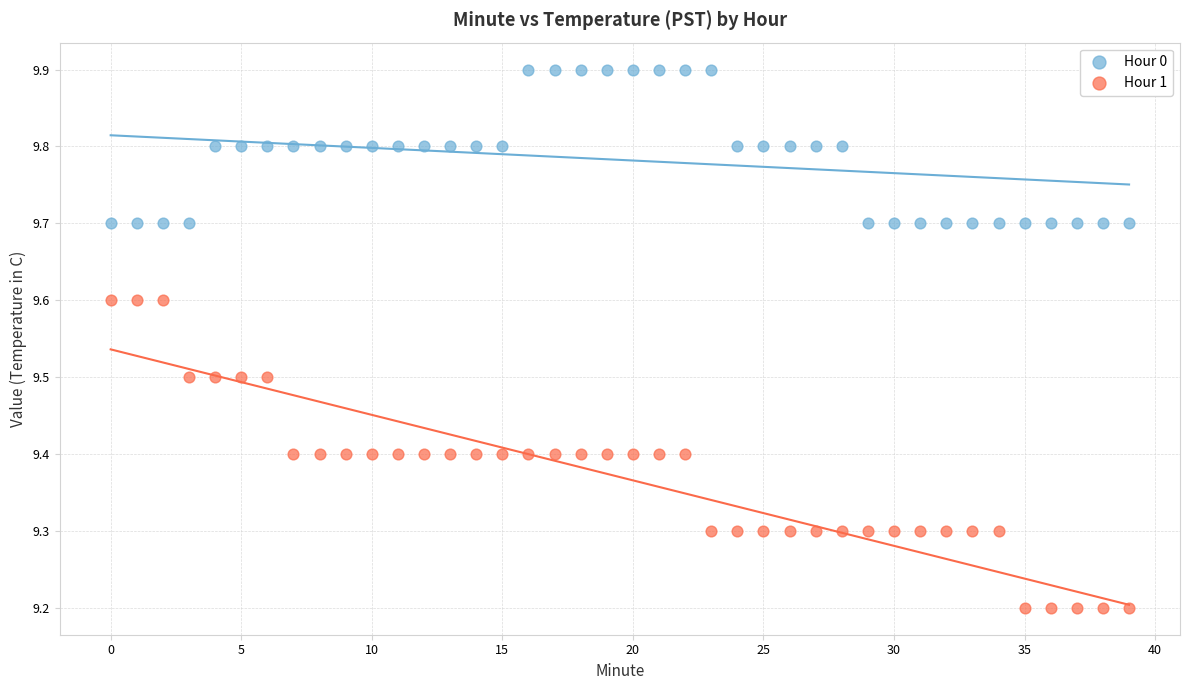

Which series reaches the minimum Y coordinate?

Hour 1